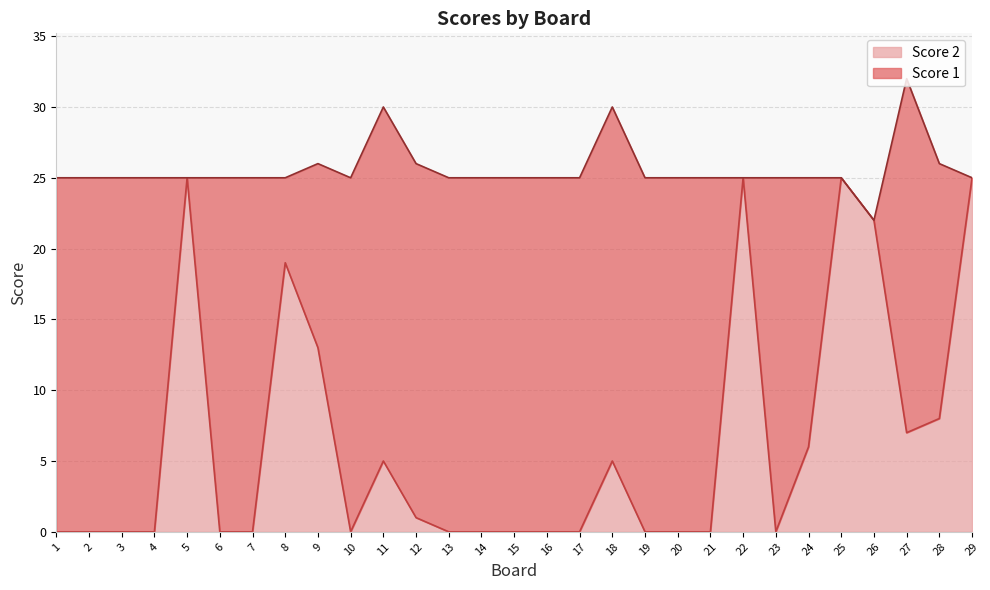

Which category has the highest value across all series?

5